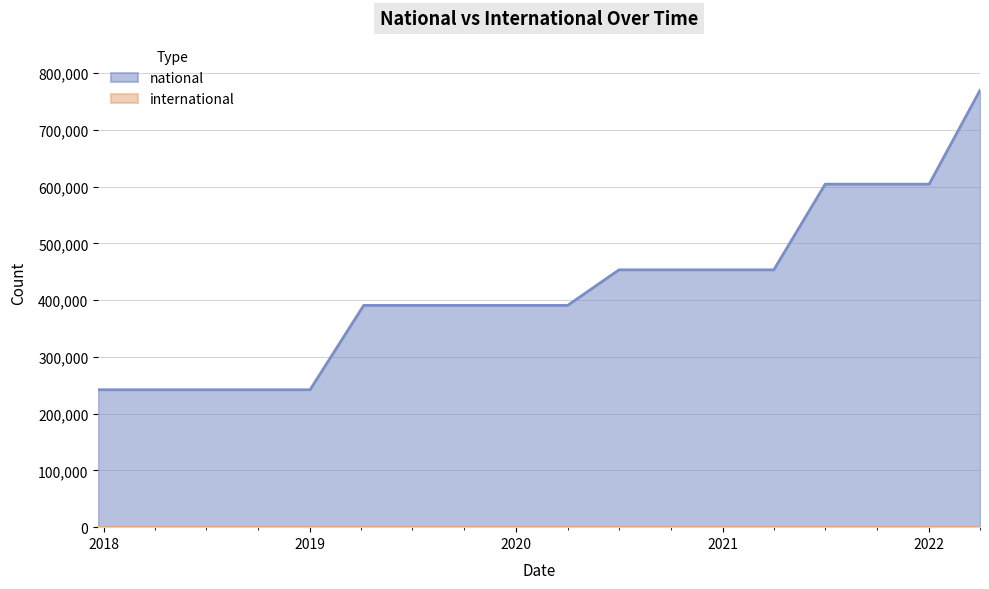

Which series has the largest range (max minus min)?

national